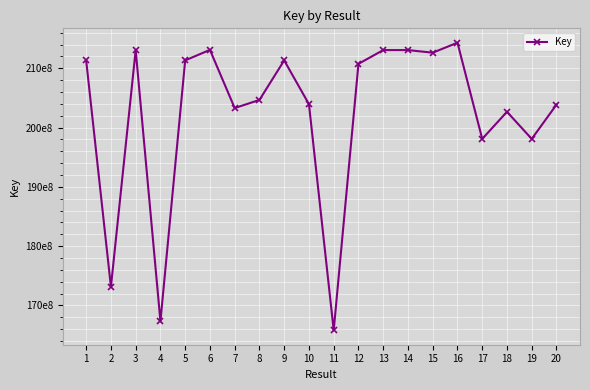

List the labels in order of value, largest first.

16, 6, 3, 14, 13, 15, 5, 9, 1, 12, 8, 10, 20, 7, 18, 17, 19, 2, 4, 11